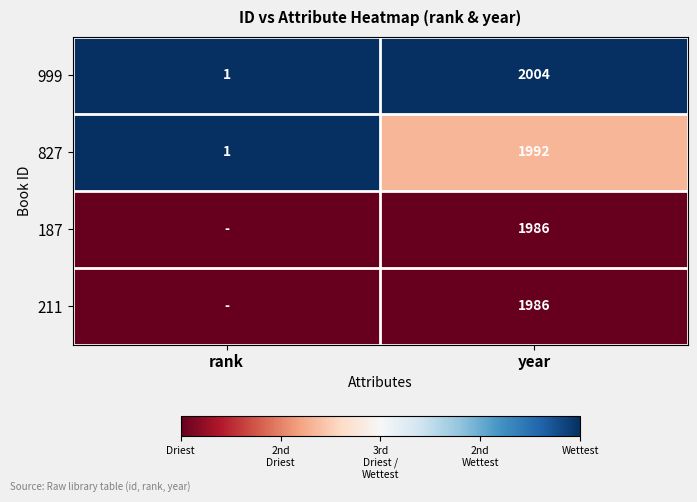

The 211 series shows 788 at year. True or false?

False